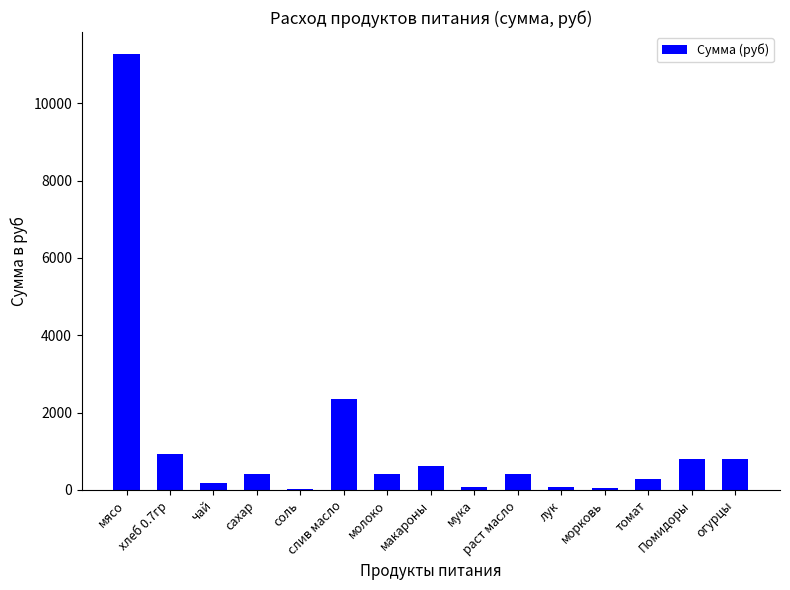

Read the value at хлеб 0.7гр.

920.5